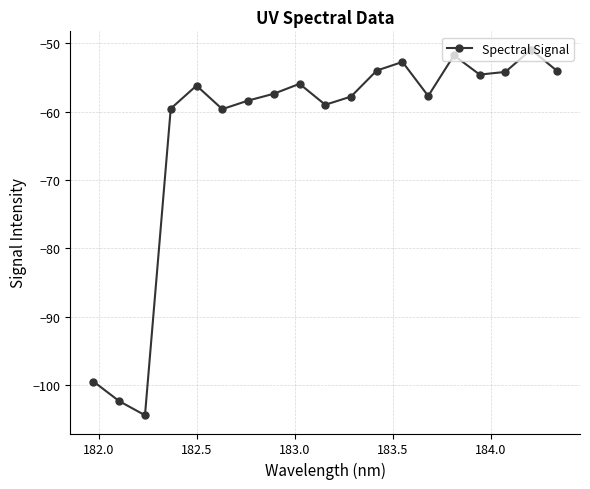

What is the value of the 2nd point from the left?

-102.4